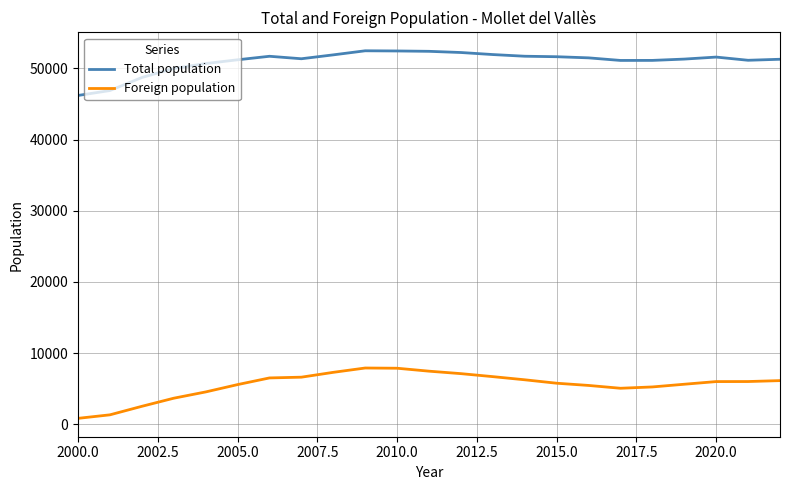

What is the sum of all Total population values?

1172760